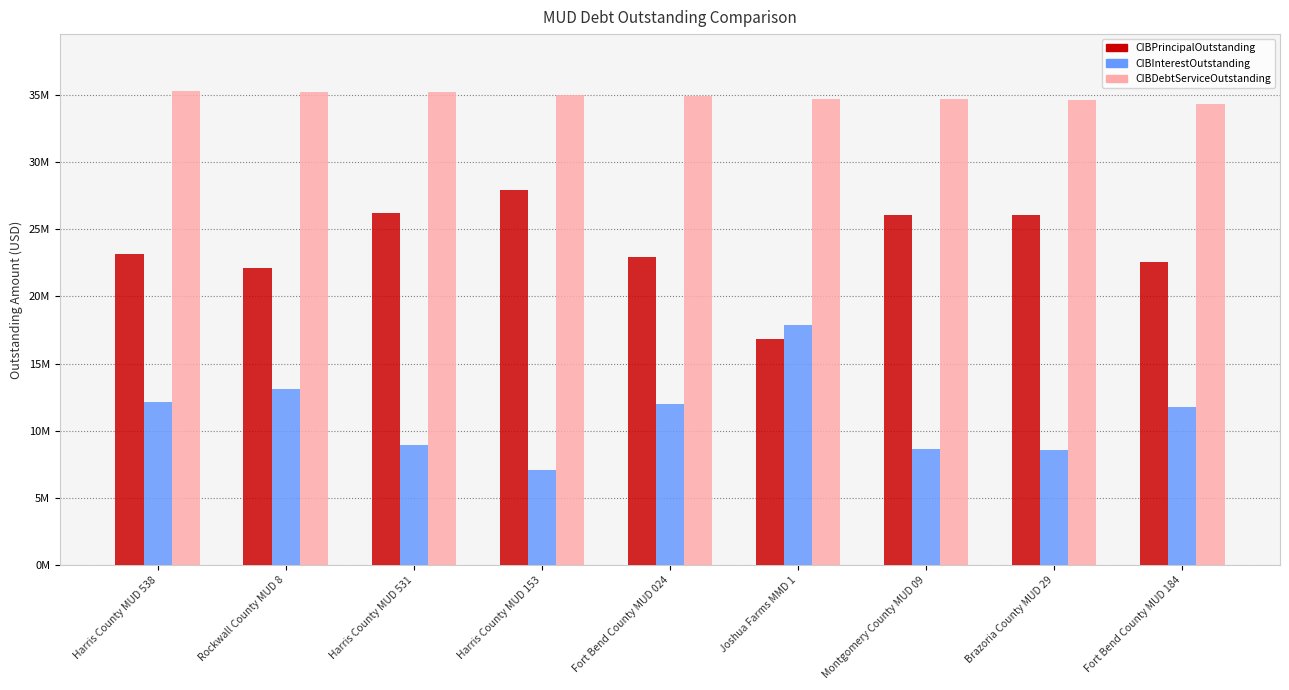

Is the value of CIBInterestOutstanding at Fort Bend County MUD 184 greater than the value of CIBDebtServiceOutstanding at Fort Bend County MUD 184?

No